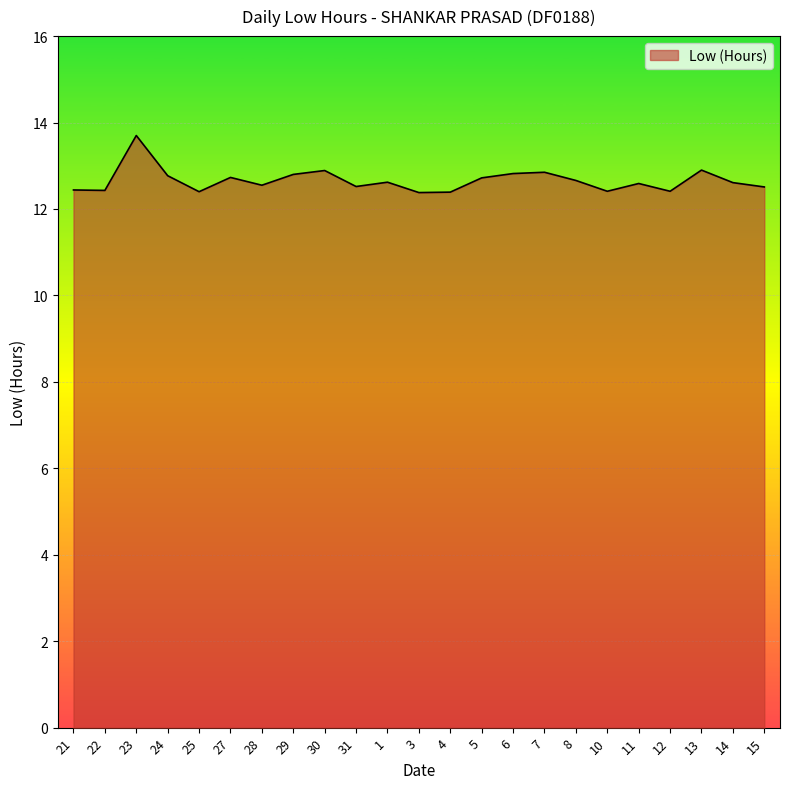

Read the value at 22.

12.4